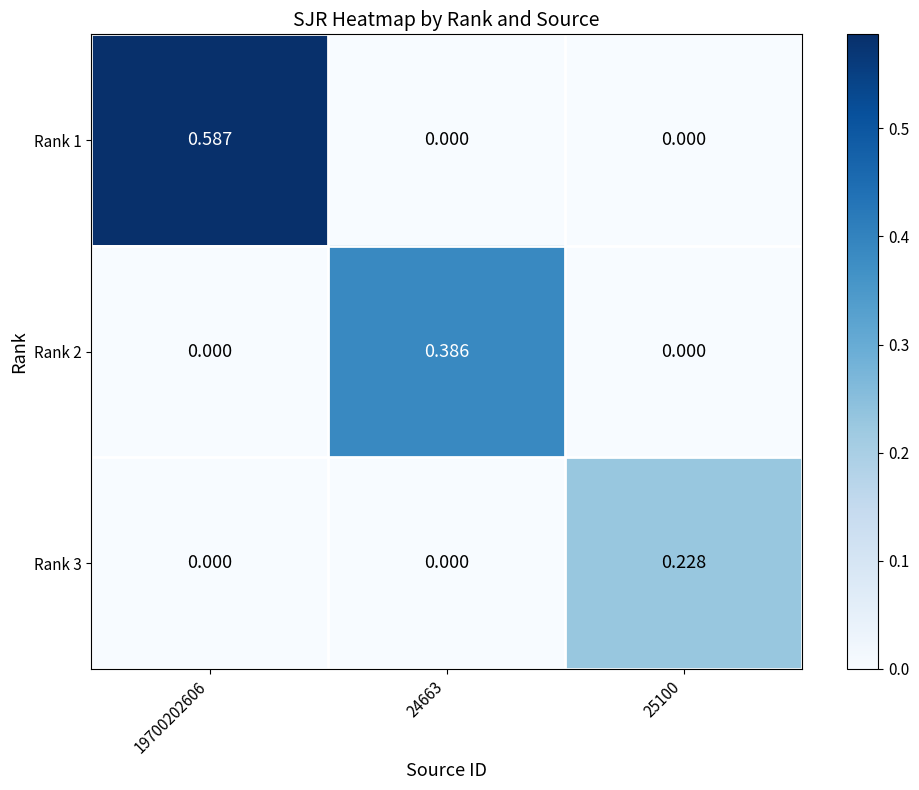

Is the value of Rank 3 at 25100 greater than the value of Rank 1 at 24663?

Yes